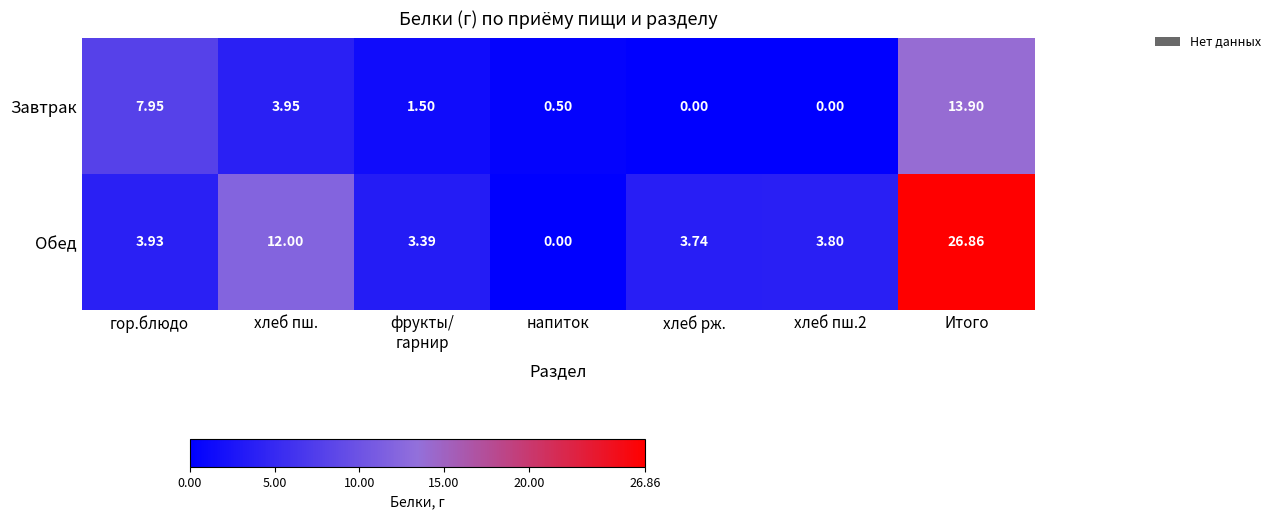

How many data points in Завтрак are above 1?

4